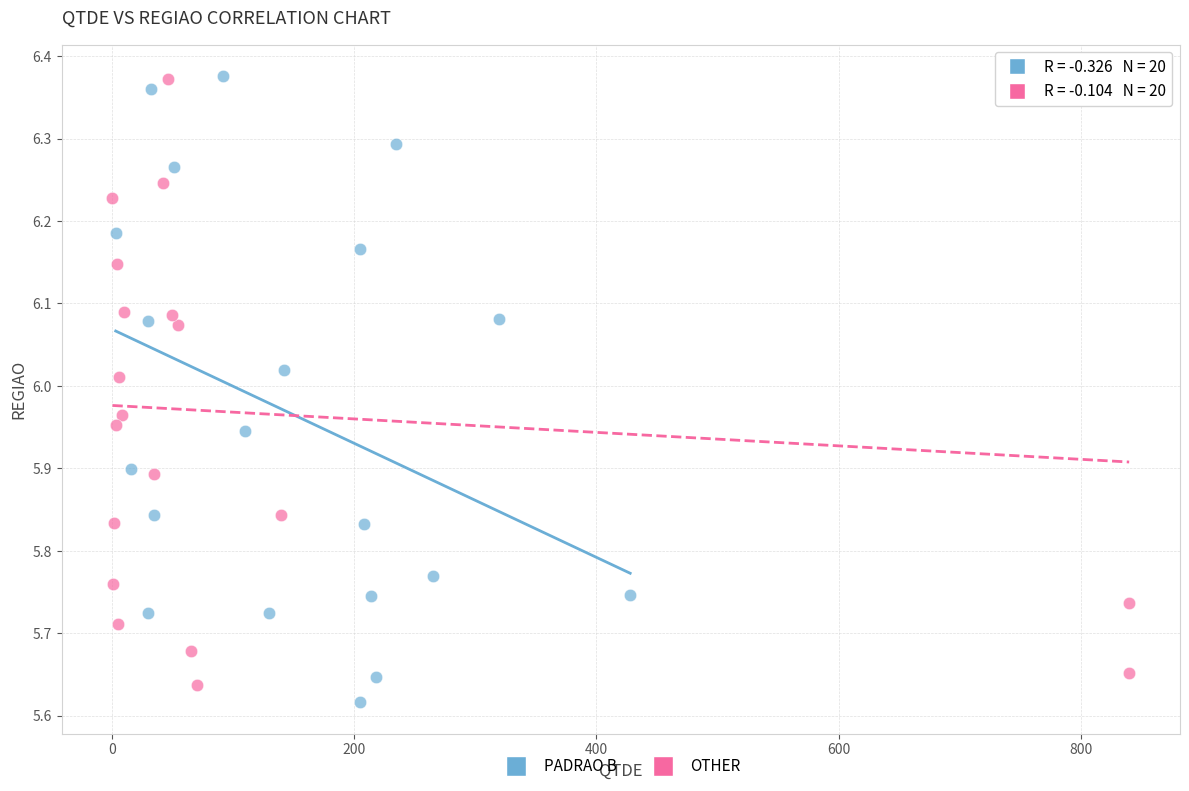

Which series has the widest spread of Y values?

PADRAO B